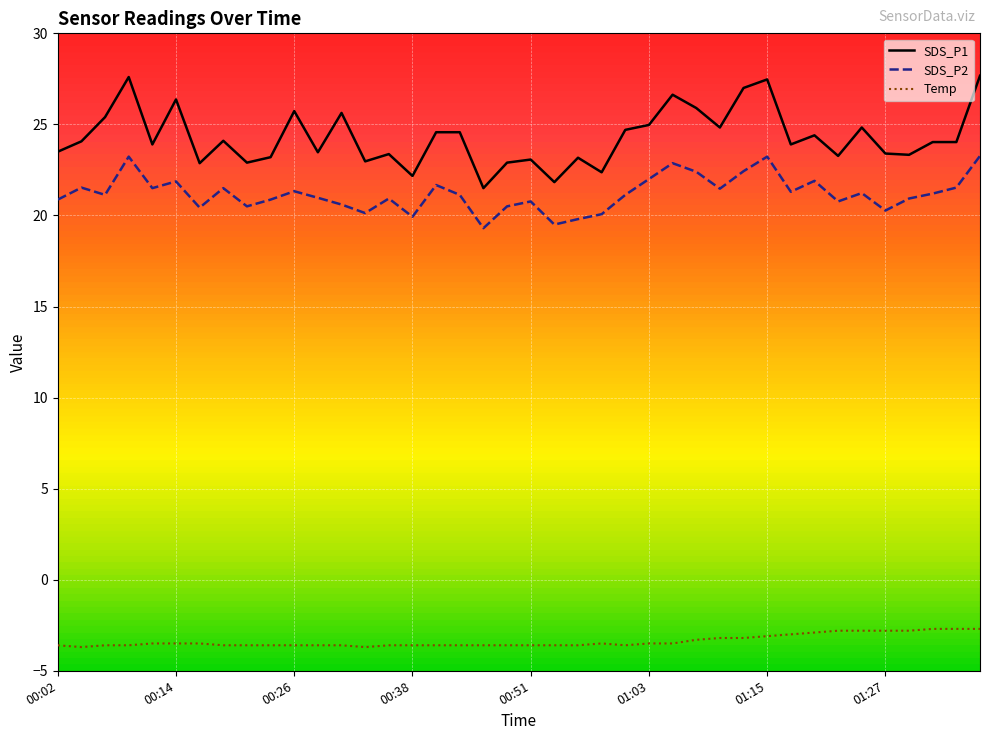

What is the average value of the Temp series?

-3.4